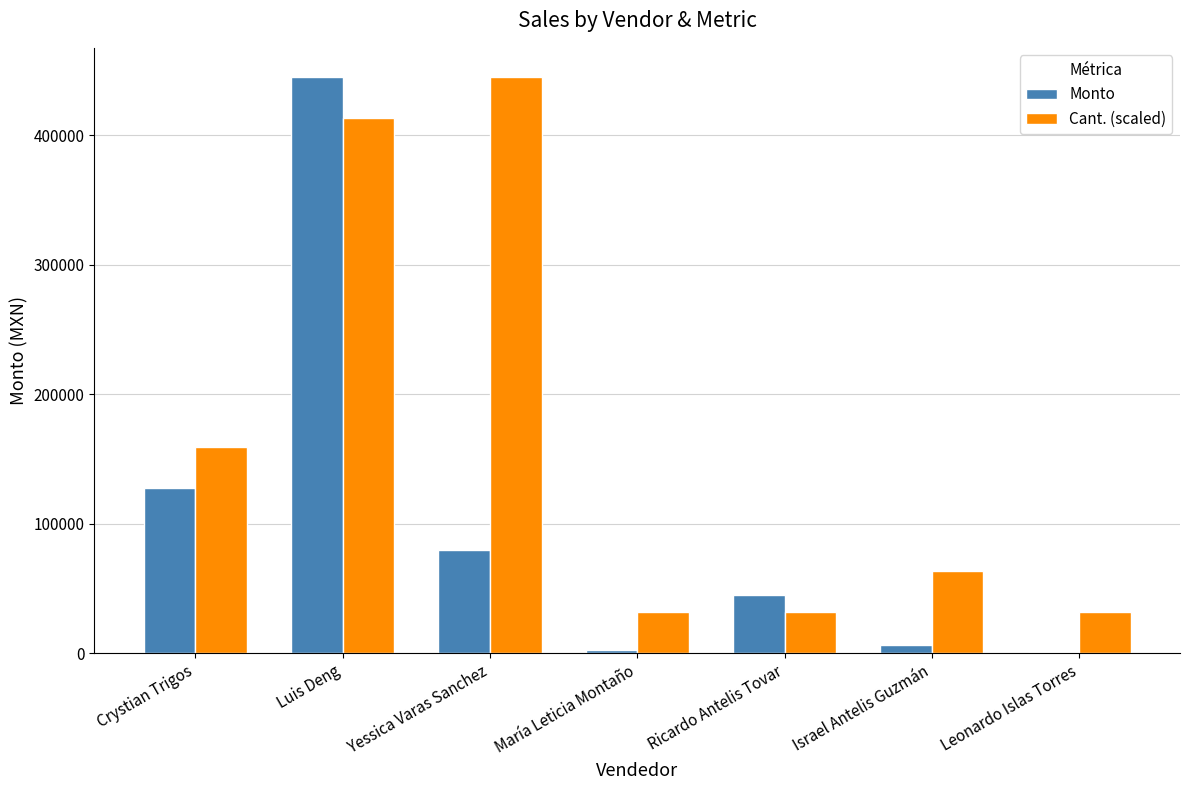

Between Luis Deng and Leonardo Islas Torres, which series saw the biggest shift?

Monto